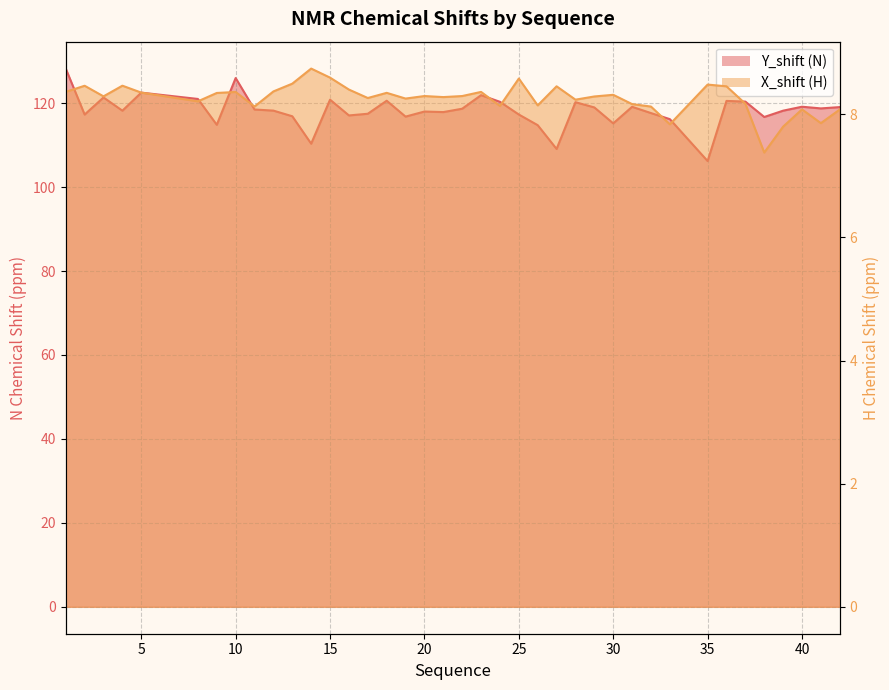

At which category is the sum across all series the highest?

1